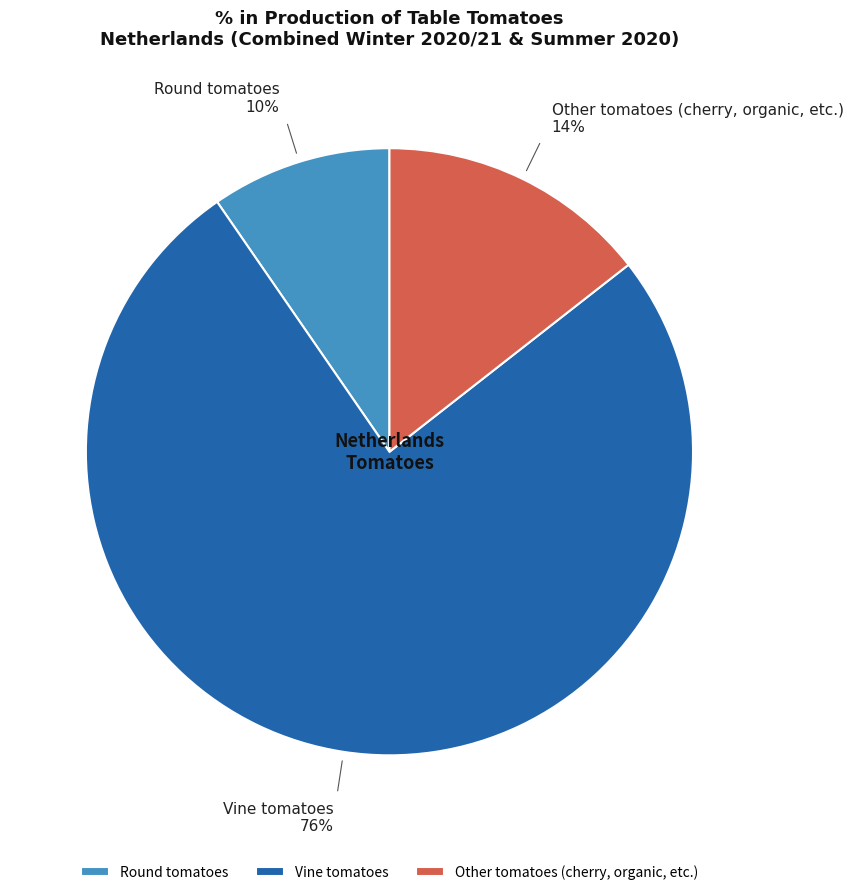

Which slice is the smallest?

Round tomatoes